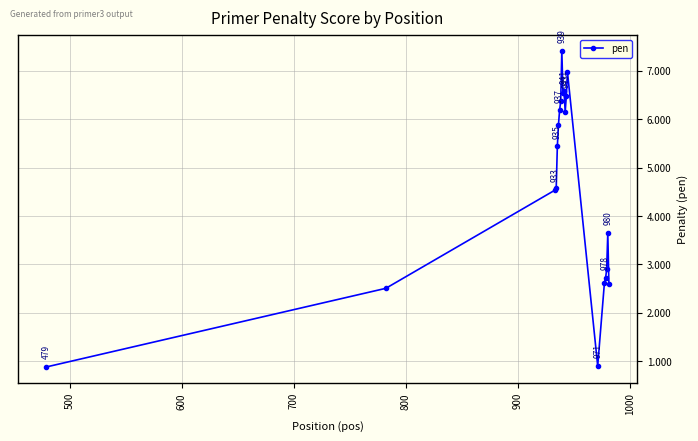

Count the number of values greater than 5.

10